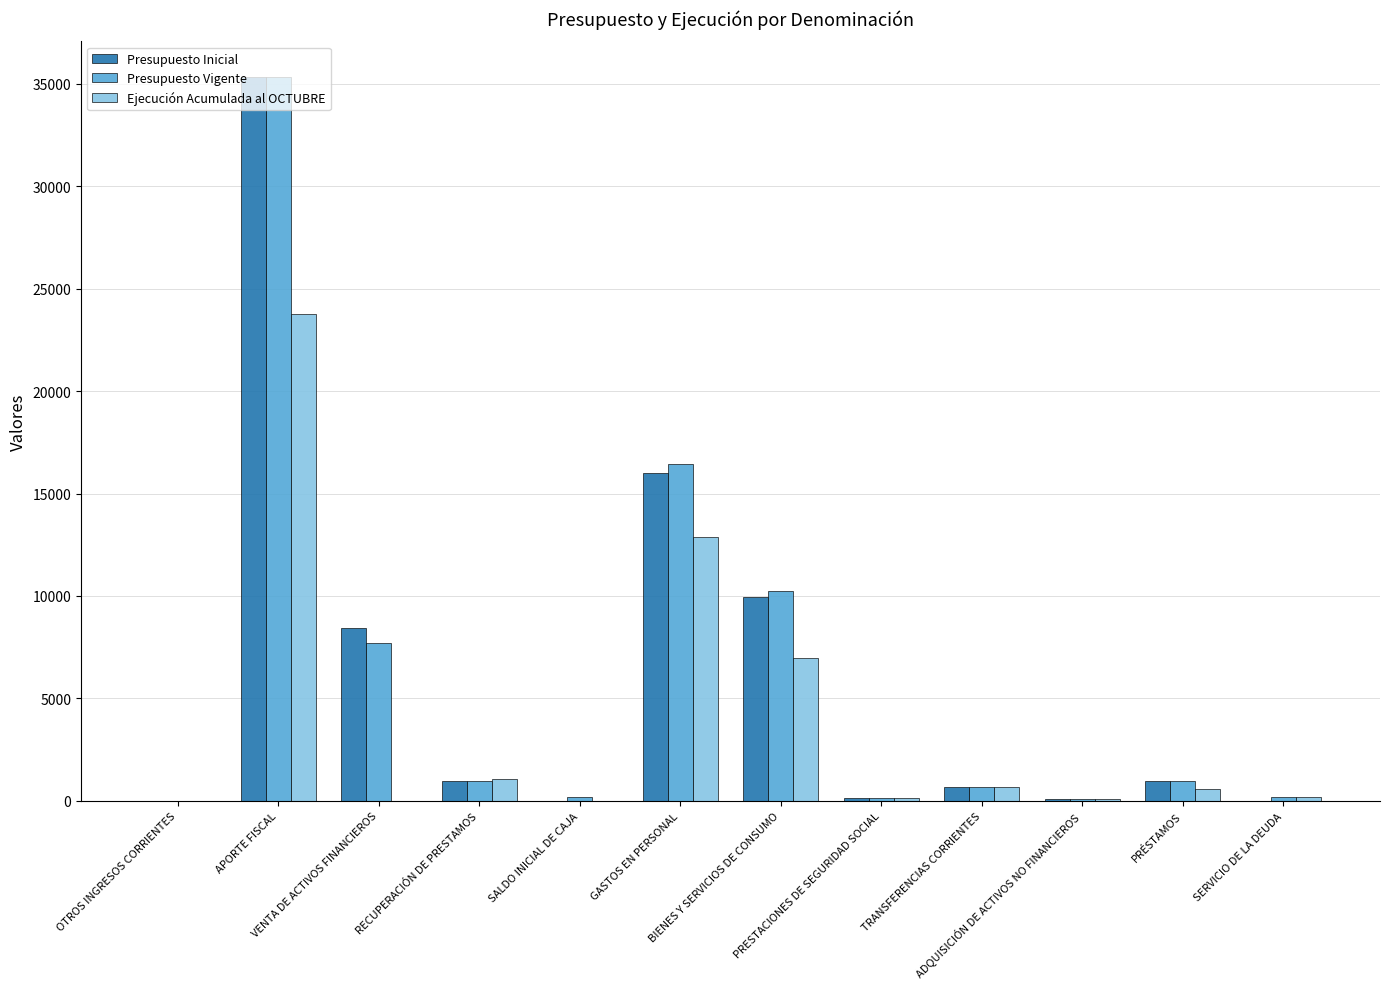

Count the number of categories in the chart.

12